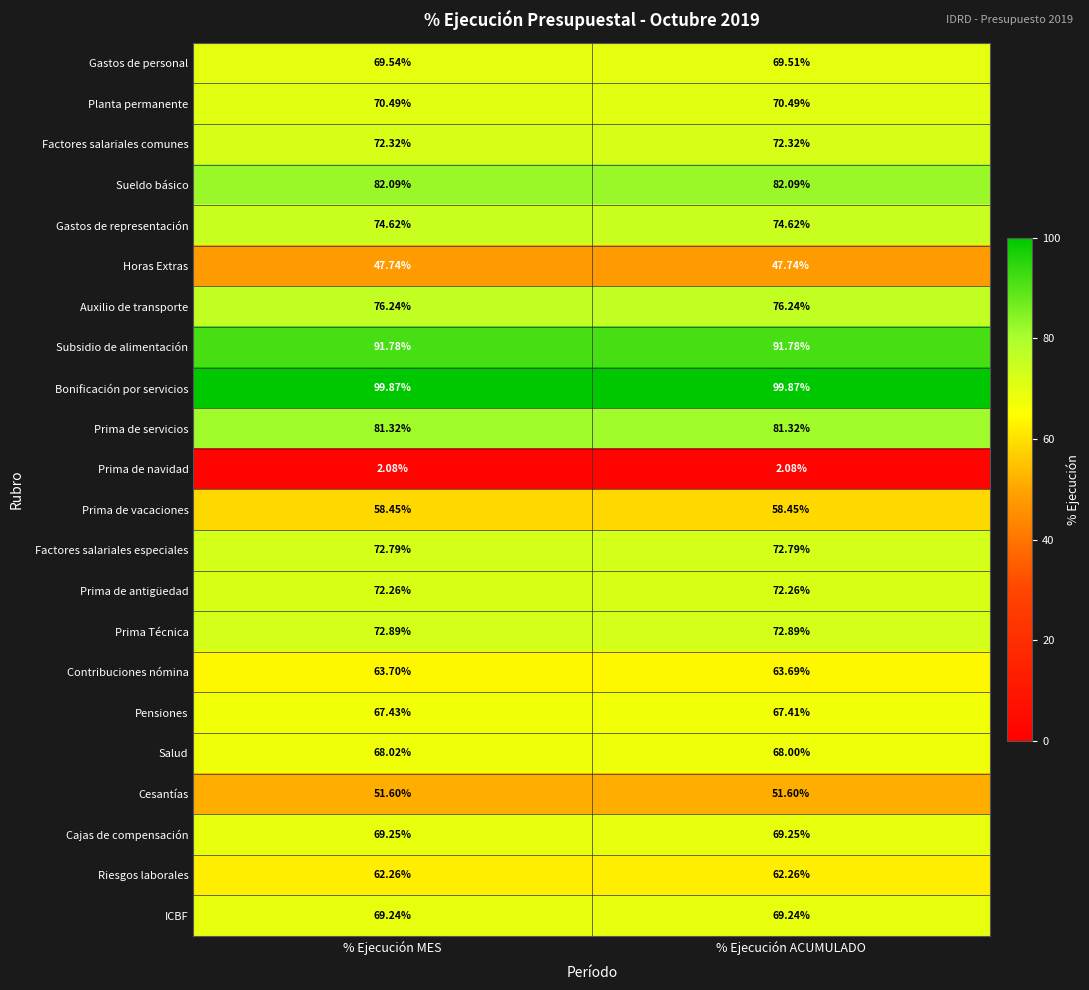

Which series has the largest total across all categories?

Bonificación por servicios